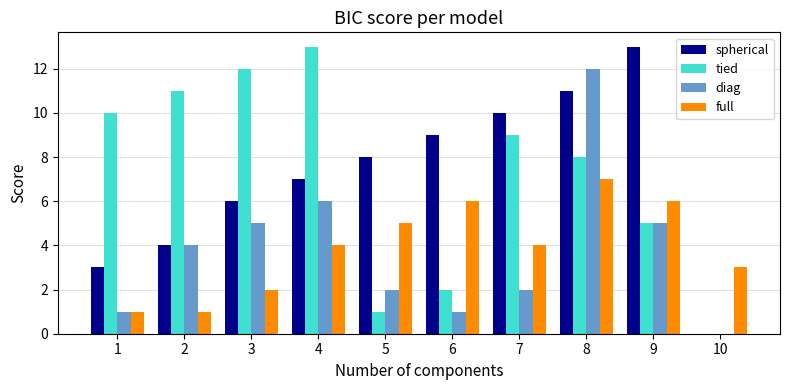

At which label does tied reach its peak?

4